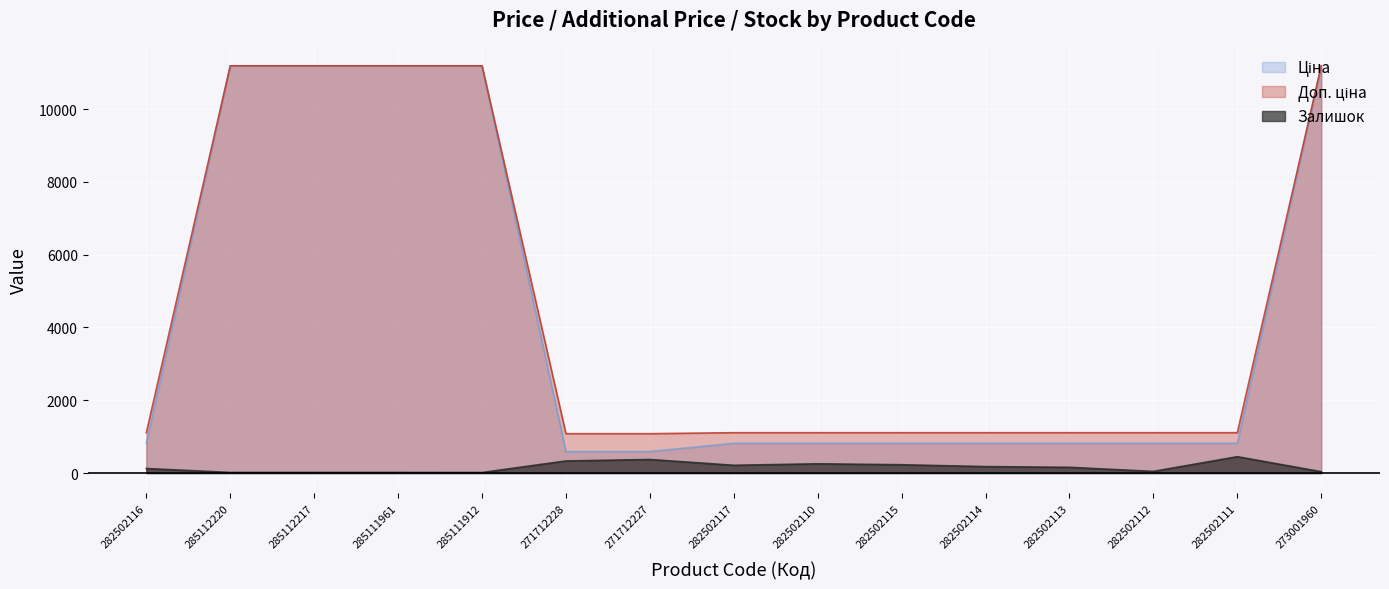

What are all the series names shown in the legend?

Ціна, Доп. ціна, Залишок